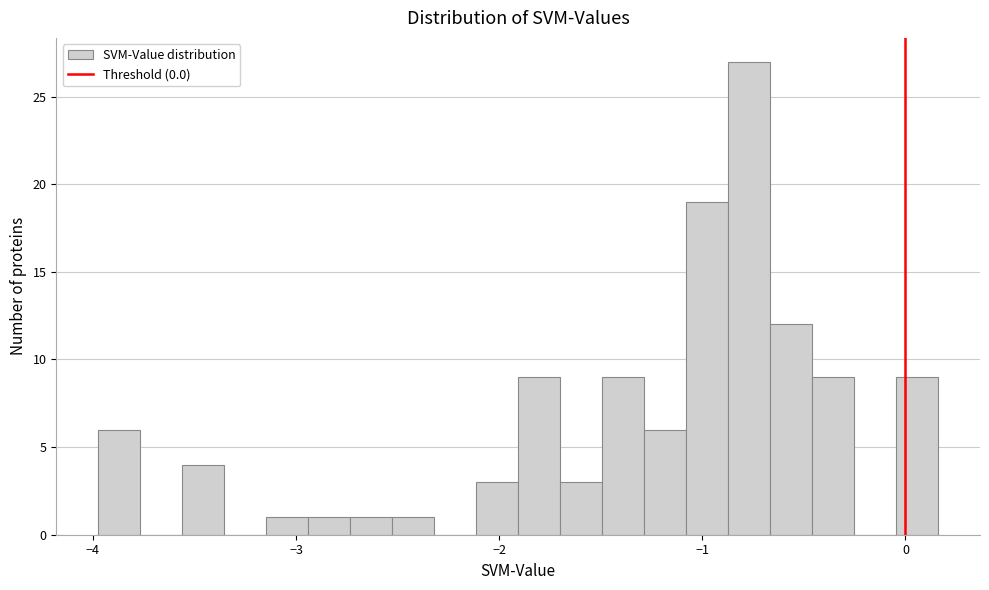

Around what value on the x-axis is the tallest bar? Give the approximate position of its centre, as read against the axis.

-0.8